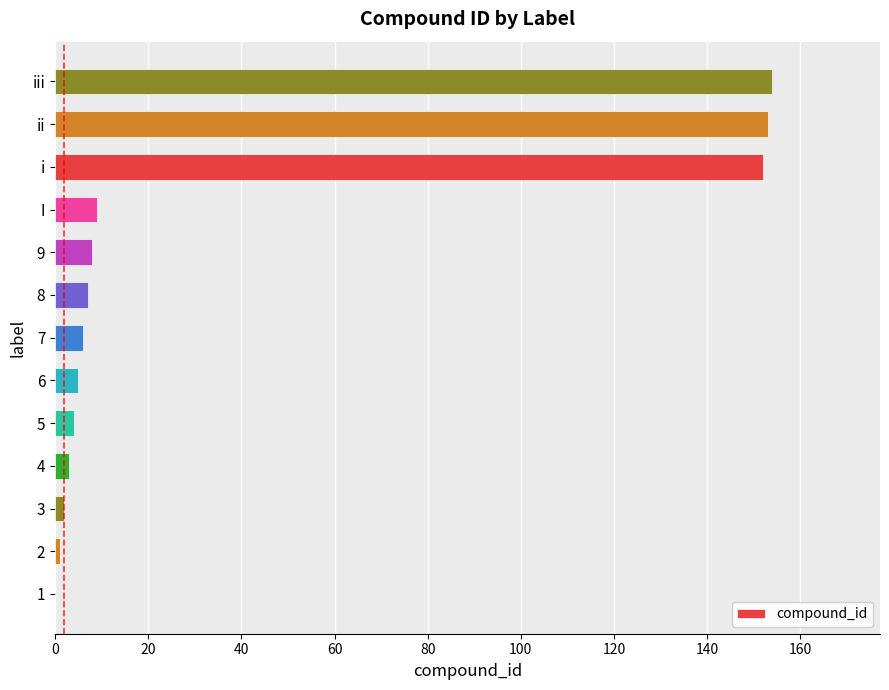

Is it true that the value at 1 is -53?

False